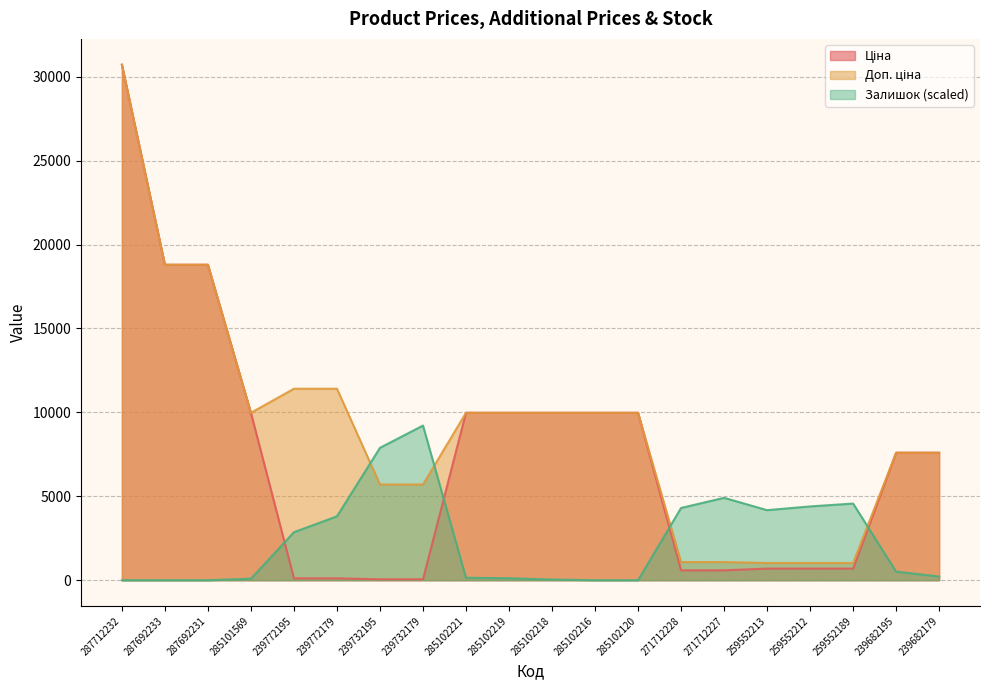

What is the difference between the second highest and second lowest values in the Залишок series?

7889.3